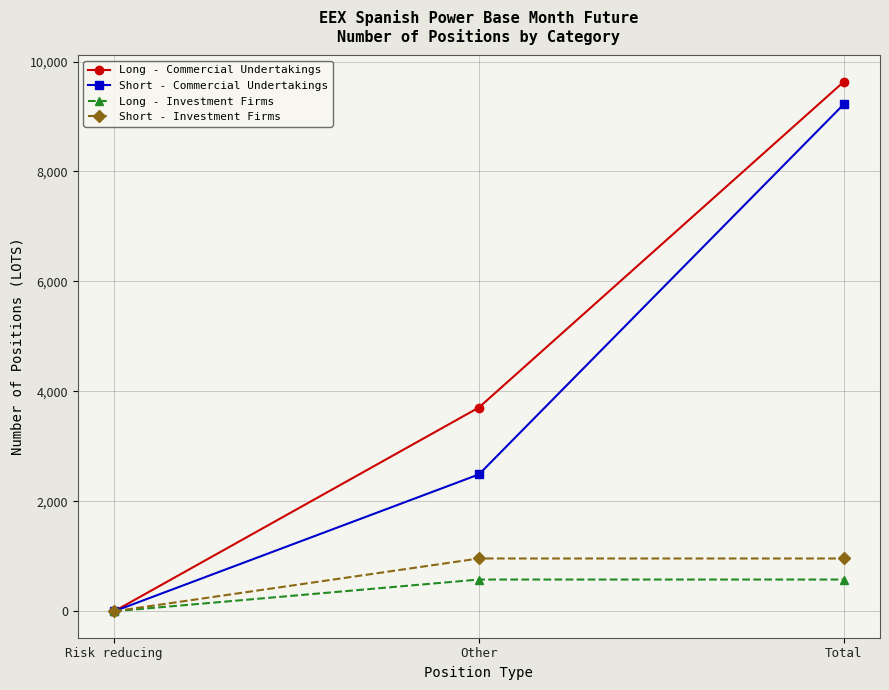

Rank the categories by Long - Commercial Undertakings value from lowest to highest.

Risk reducing, Other, Total